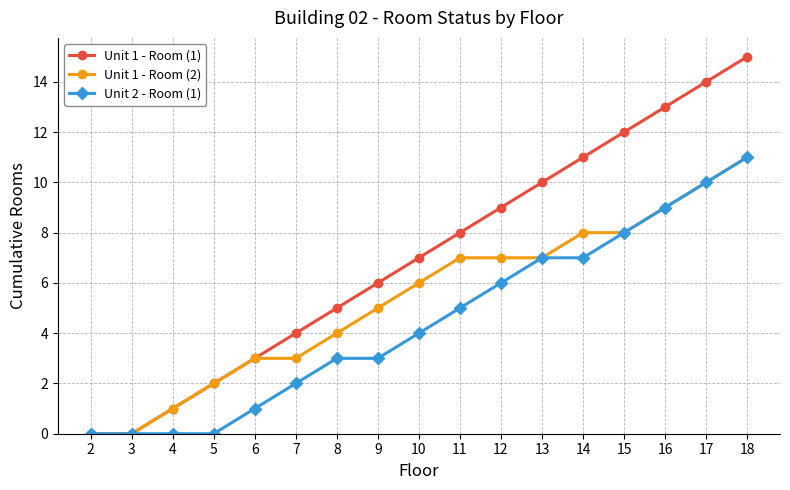

True or false: Unit 1 - Room (2) has a value of 8 at 14.

True